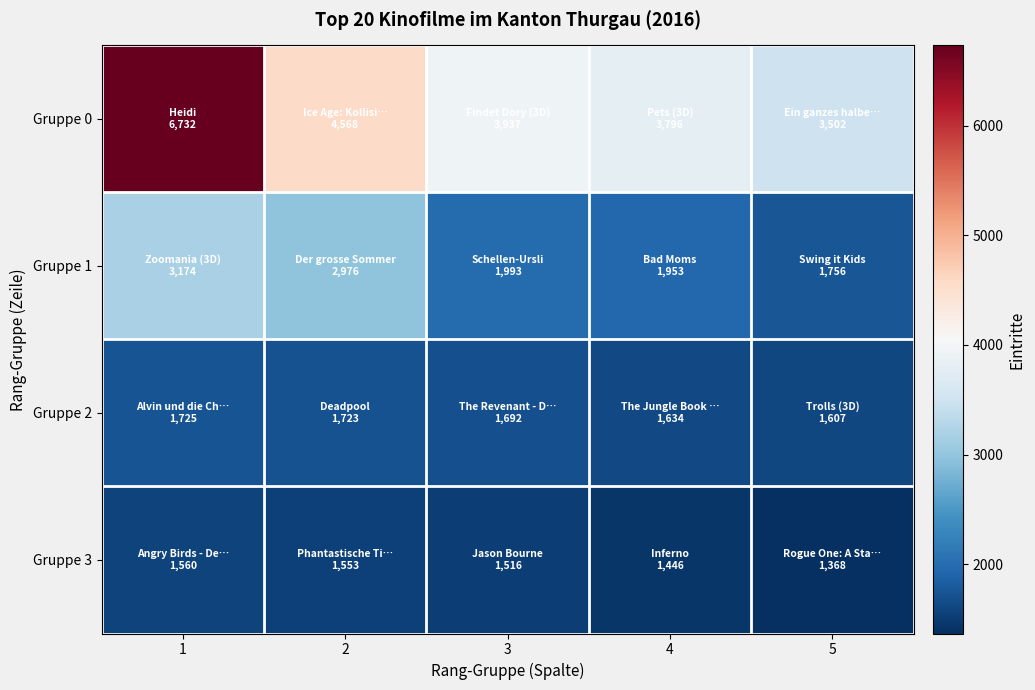

Which series has the largest total across all categories?

Gruppe 0